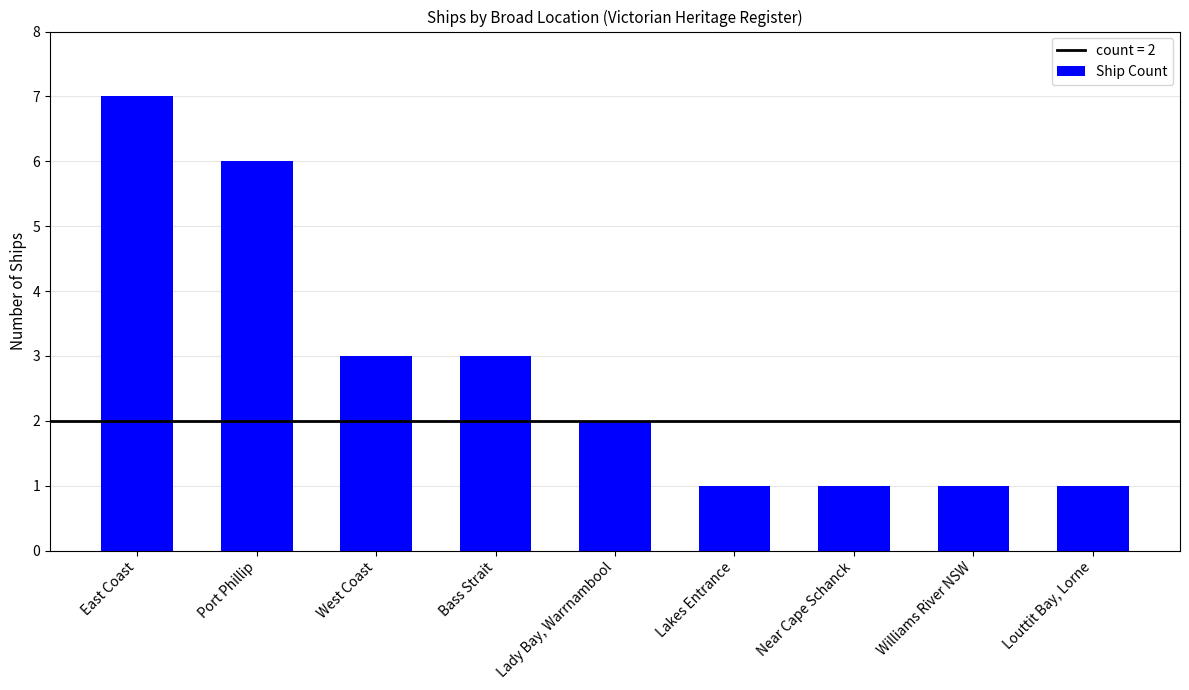

What is the average value?

3